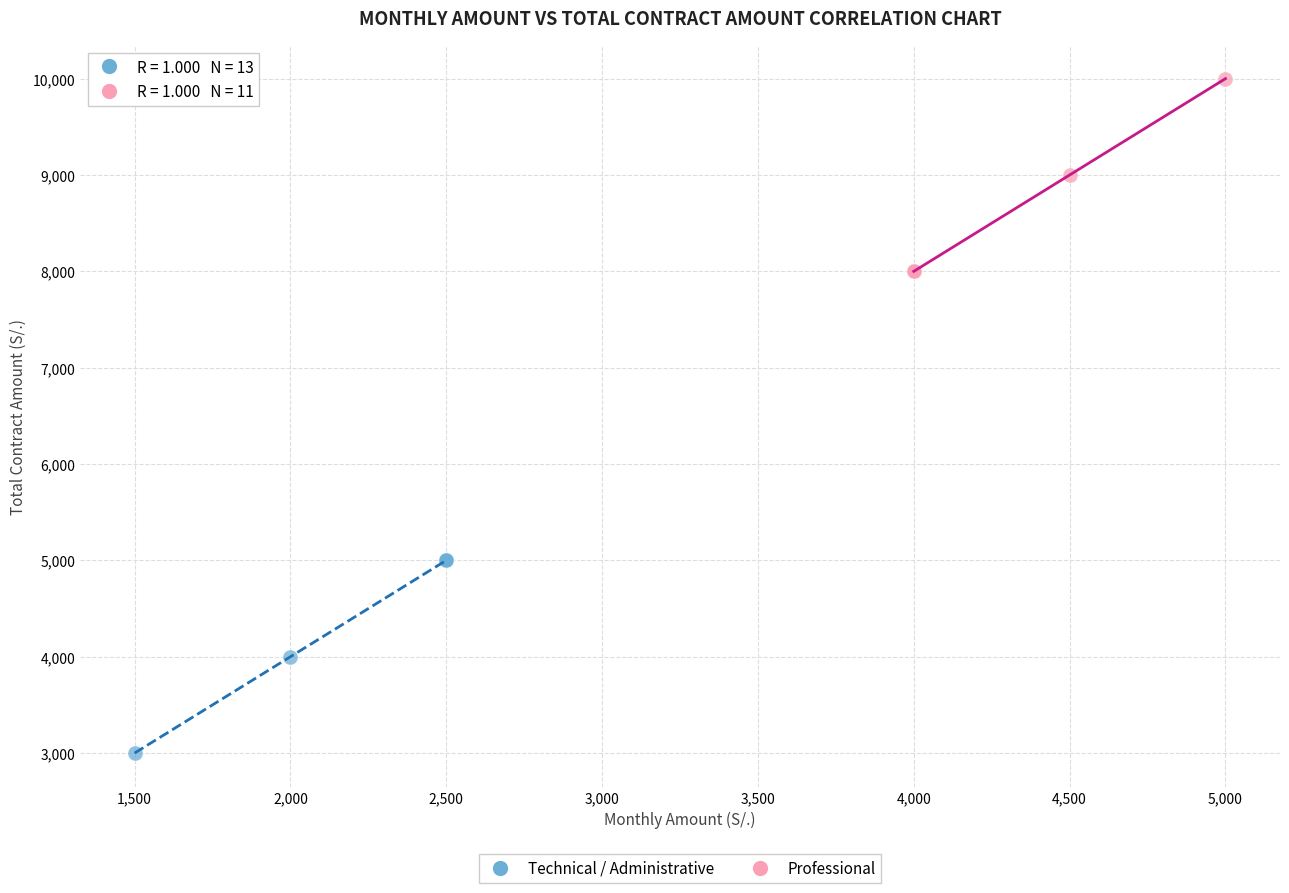

Which series contains the lowest Y value?

Technical / Administrative